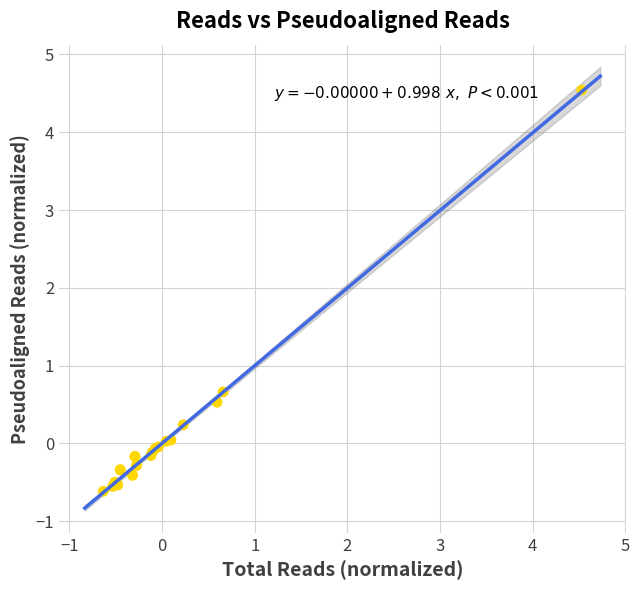

What Y value in the scatter plot is closest to 1?

0.7